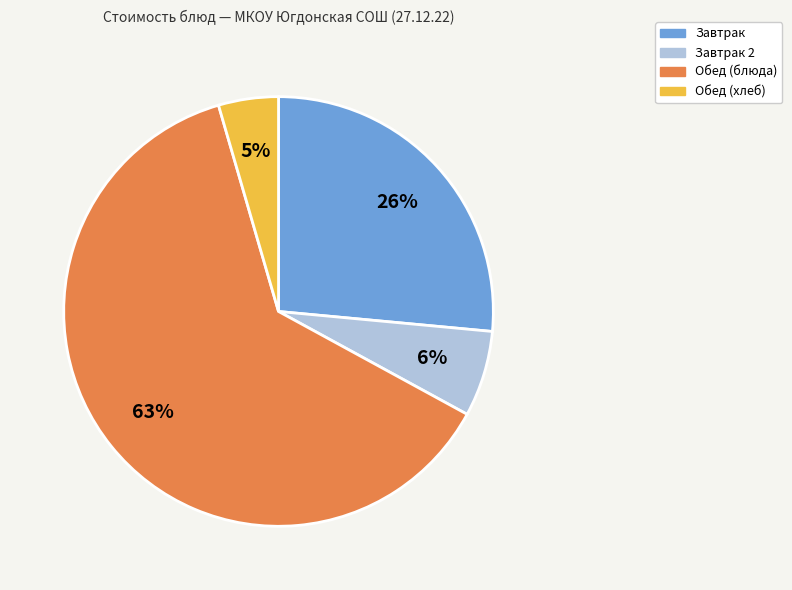

Is there any slice that represents more than half of the pie?

Yes